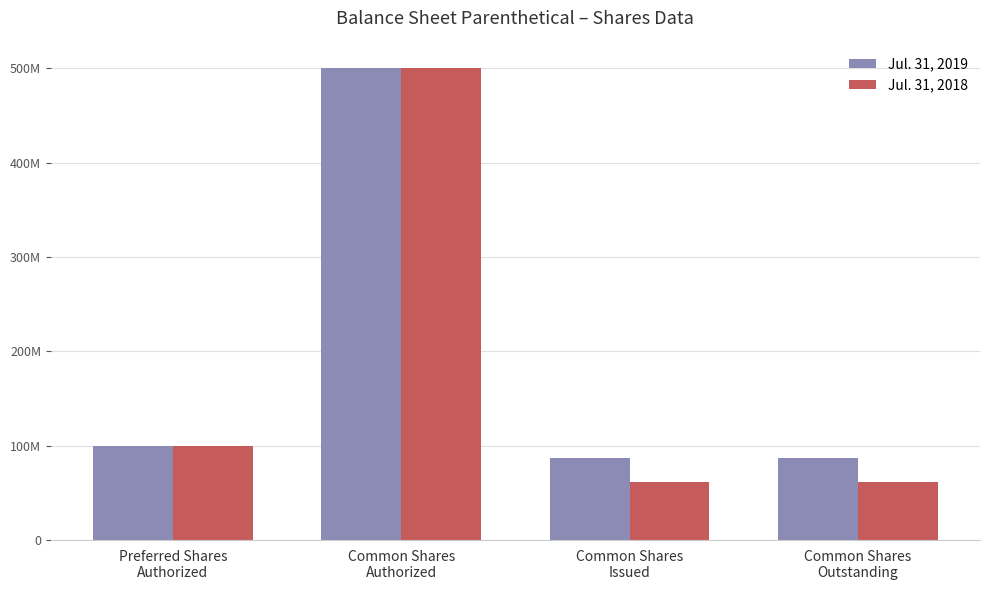

Which category has the highest value across all series?

Common Shares
Authorized